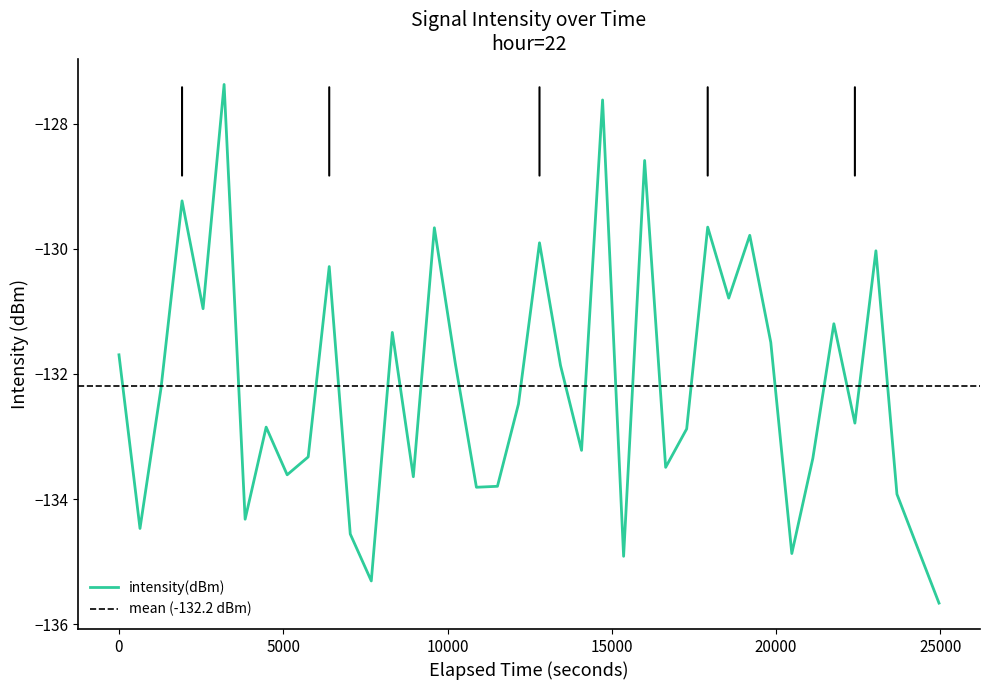

What is the highest value of the intensity(dBm) series?

-127.4